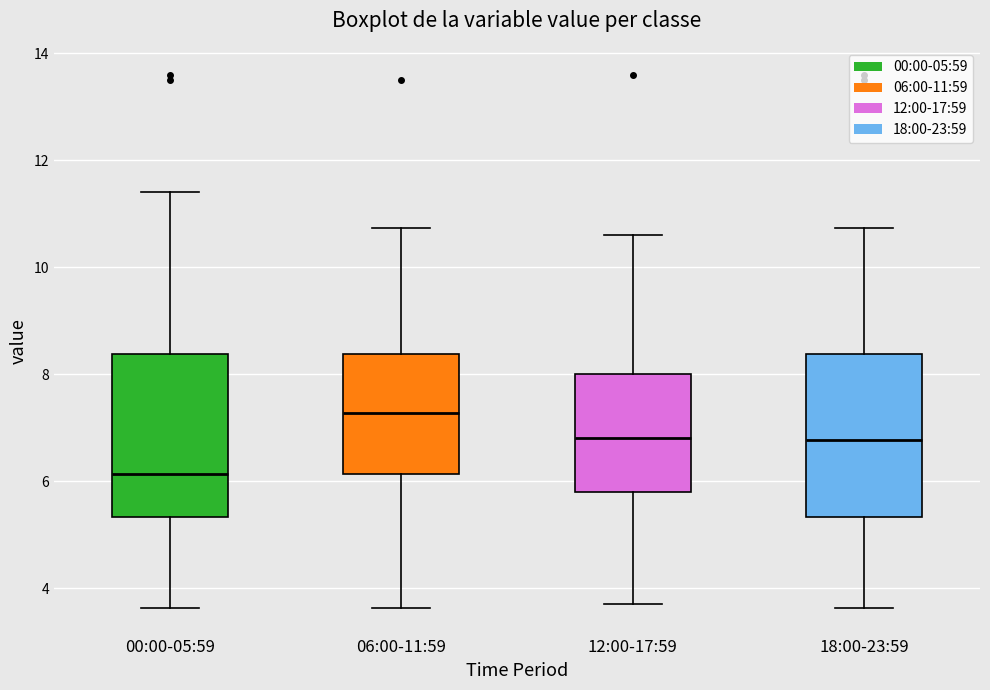

Which box's median line is the highest?

06:00-11:59